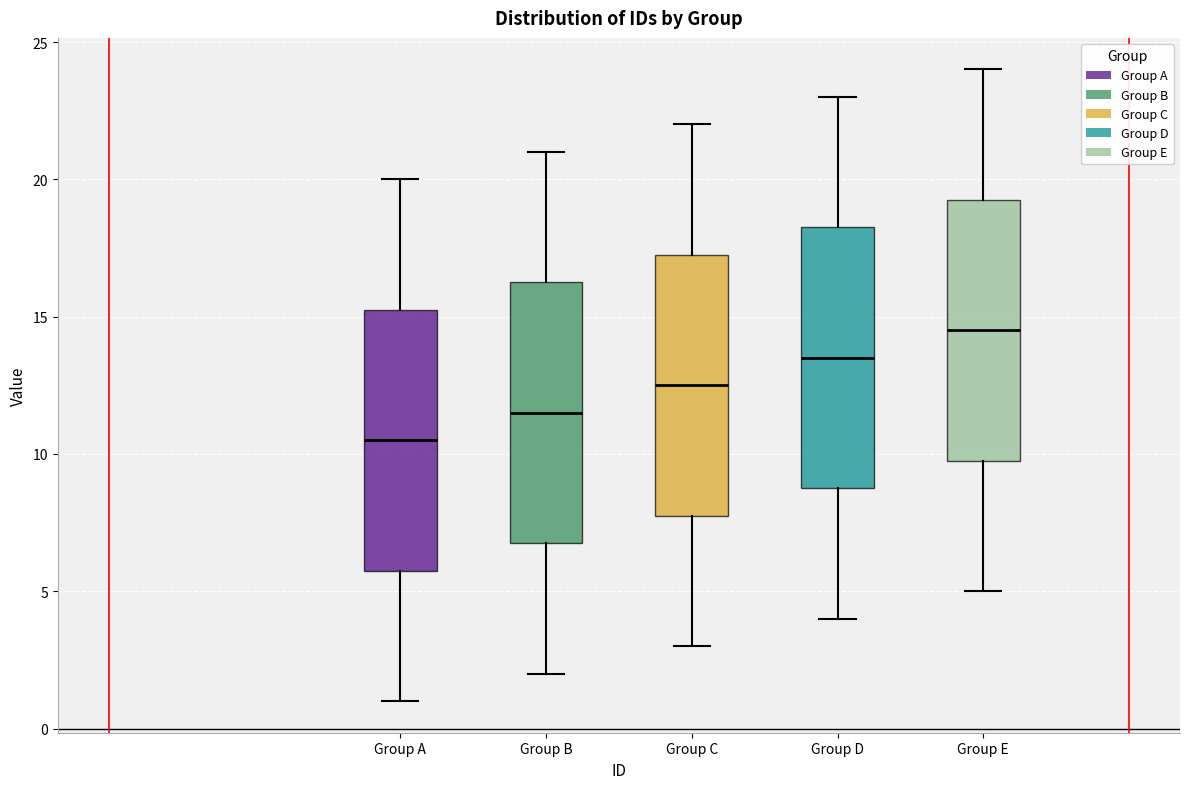

Reading left to right, transcribe this box plot: for each box, give where its median line is, the range the box spans, and where its two whiskers end, as read against the y-axis. The values are not printed on the chart, so give them approximately, as read against the axis.

Group A: median 10.5, box 6.0 to 15.5, whiskers 1.0 to 20.0
Group B: median 11.5, box 7.0 to 16.5, whiskers 2.0 to 21.0
Group C: median 12.5, box 8.0 to 17.5, whiskers 3.0 to 22.0
Group D: median 13.5, box 9.0 to 18.5, whiskers 4.0 to 23.0
Group E: median 14.5, box 10.0 to 19.5, whiskers 5.0 to 24.0